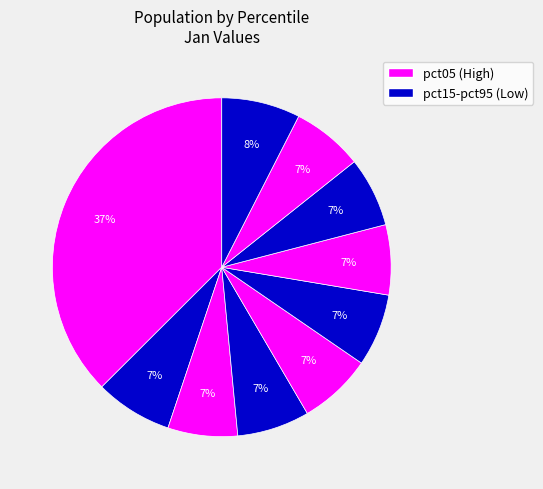

How many slices are in this pie chart?

10